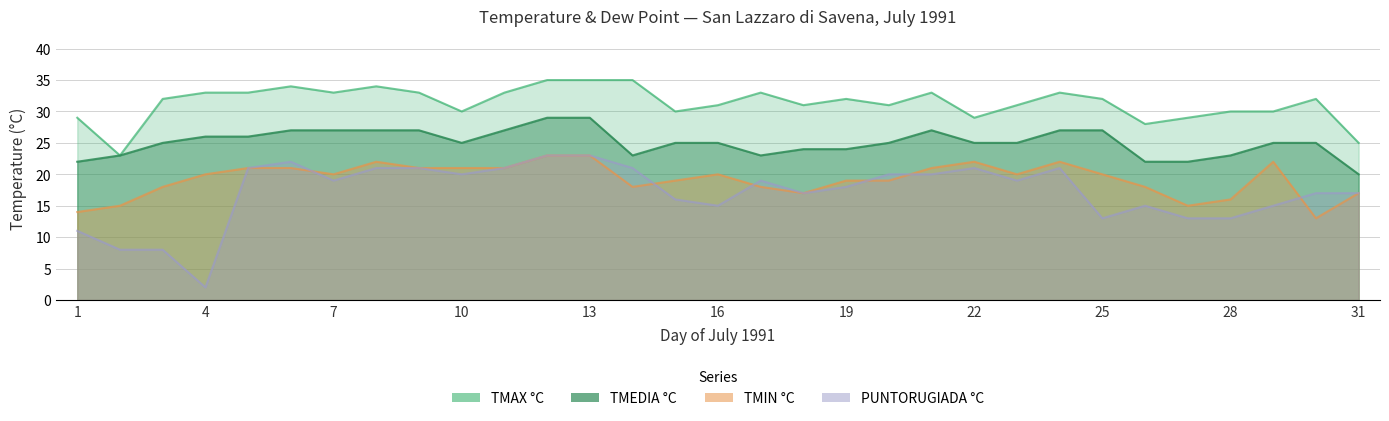

List the labels in order of PUNTORUGIADA °C value, largest first.

12, 13, 6, 5, 8, 9, 11, 14, 22, 24, 10, 20, 21, 7, 17, 23, 19, 18, 30, 31, 15, 16, 26, 29, 25, 27, 28, 1, 2, 3, 4